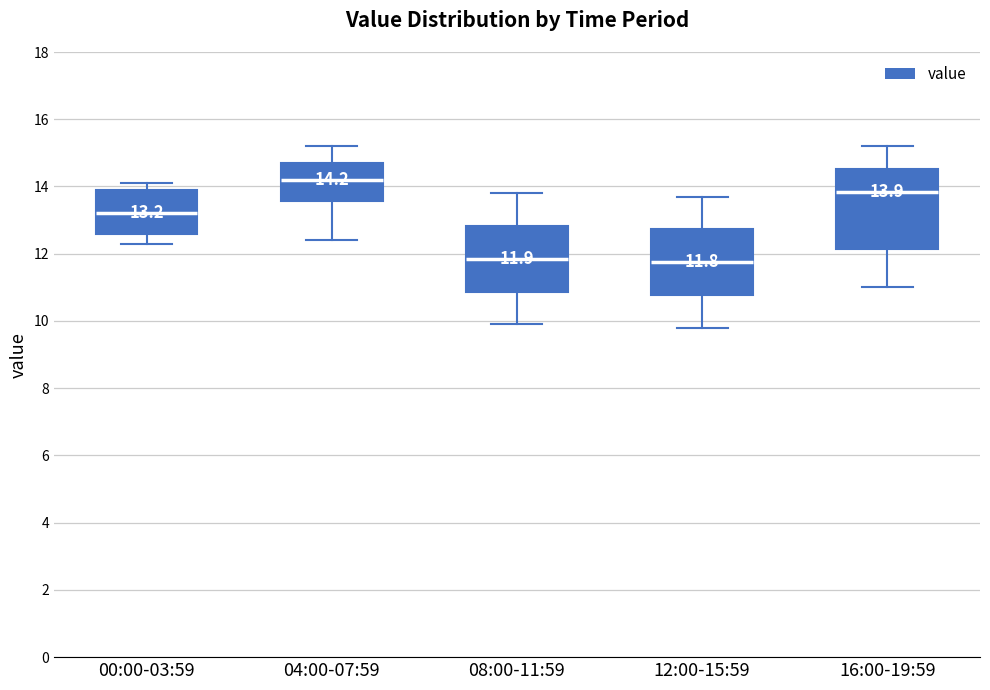

Comparing the boxes themselves (not the whiskers), which one is the tallest?

16:00-19:59